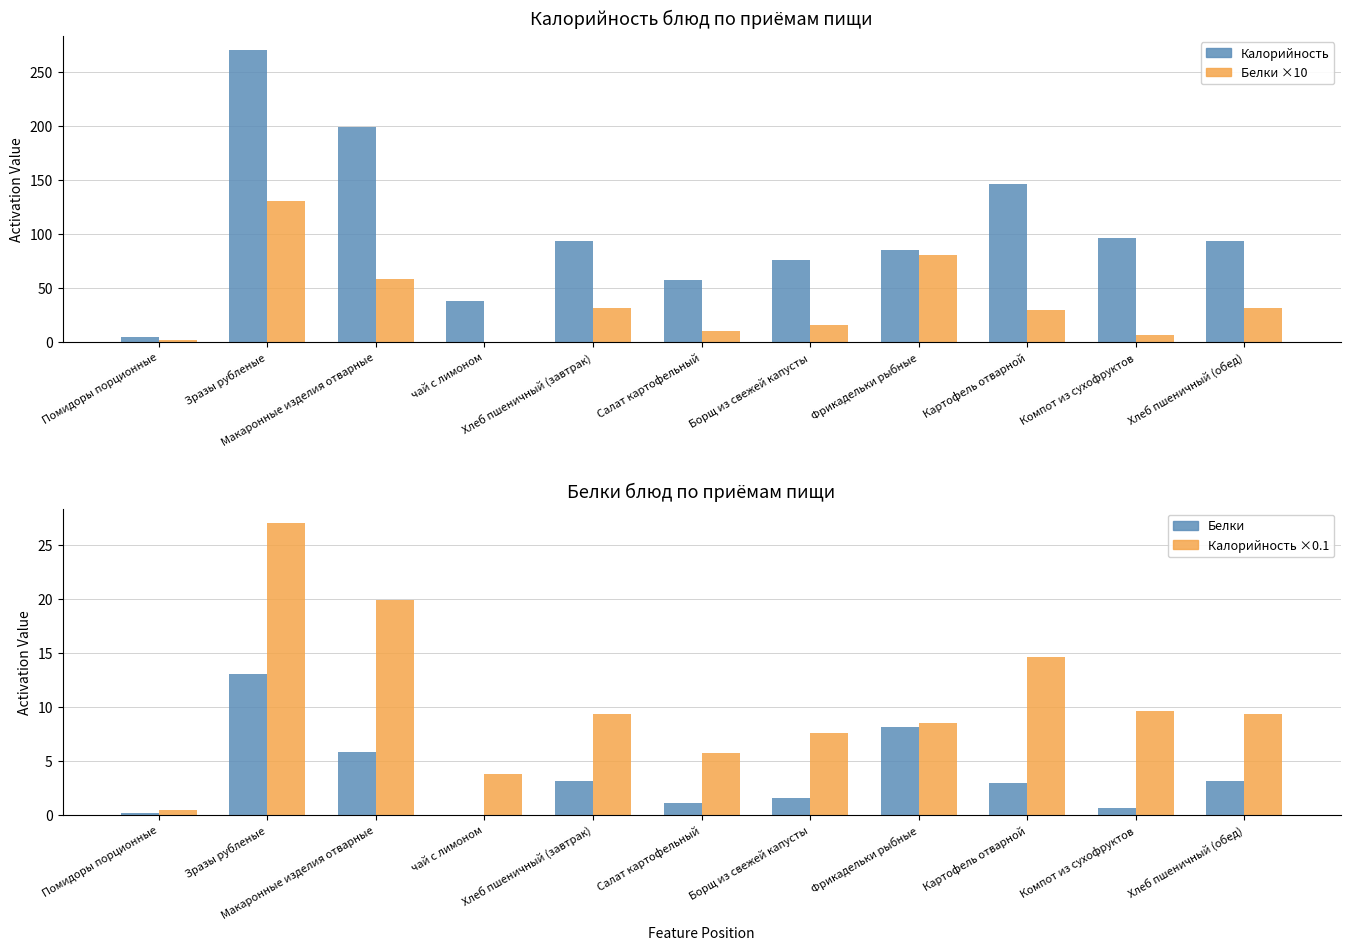

What value does the Калорийность ×0.1 series have at Помидоры порционные?

0.5